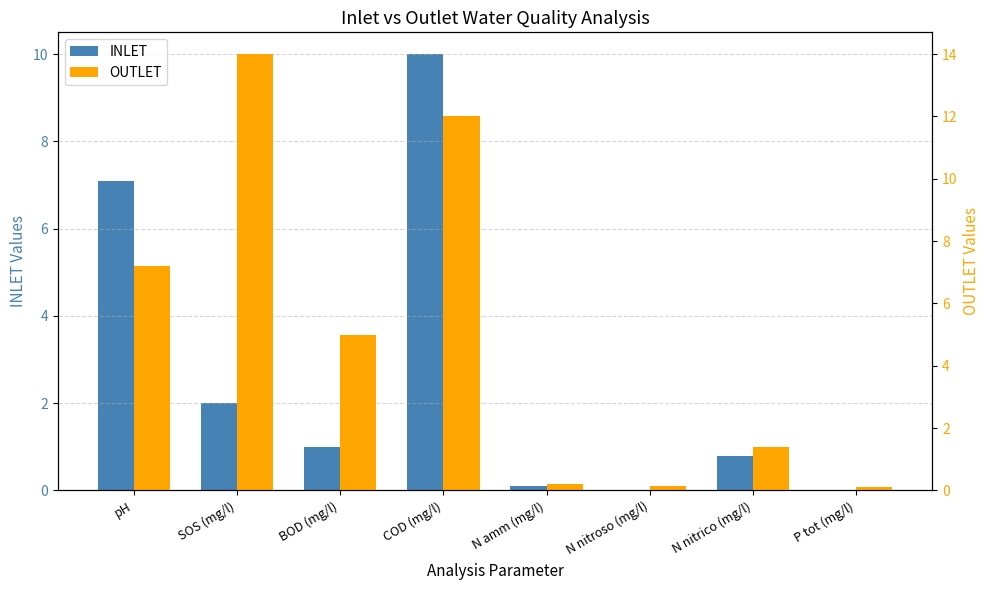

List the series in order of their overall mean, highest first.

OUTLET, INLET